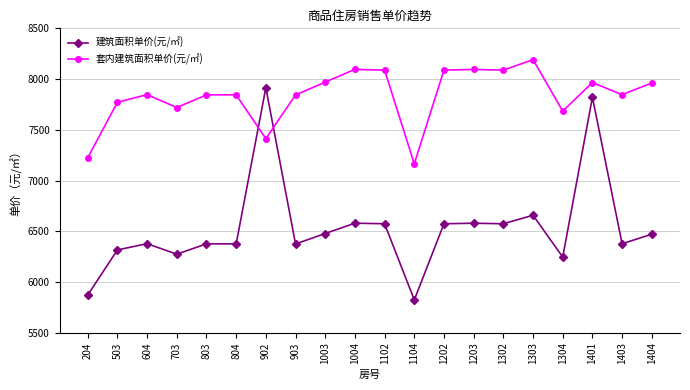

True or false: 建筑面积单价(元/㎡) has more than 0 points higher than both neighbors.

True